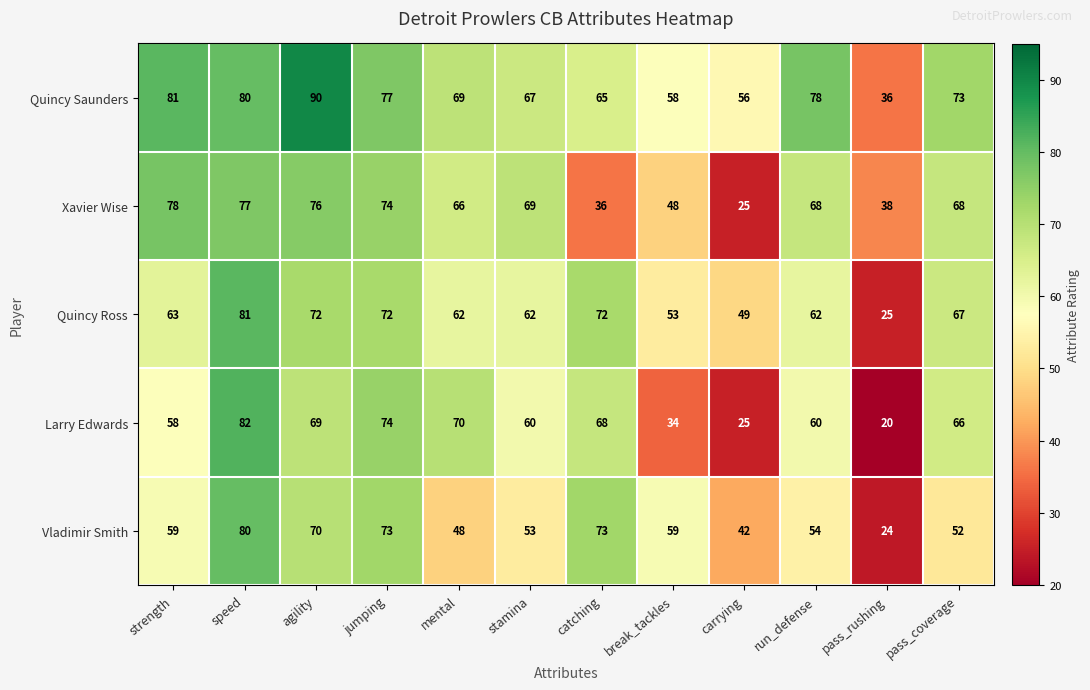

At which category does the chart reach its peak across all series?

agility